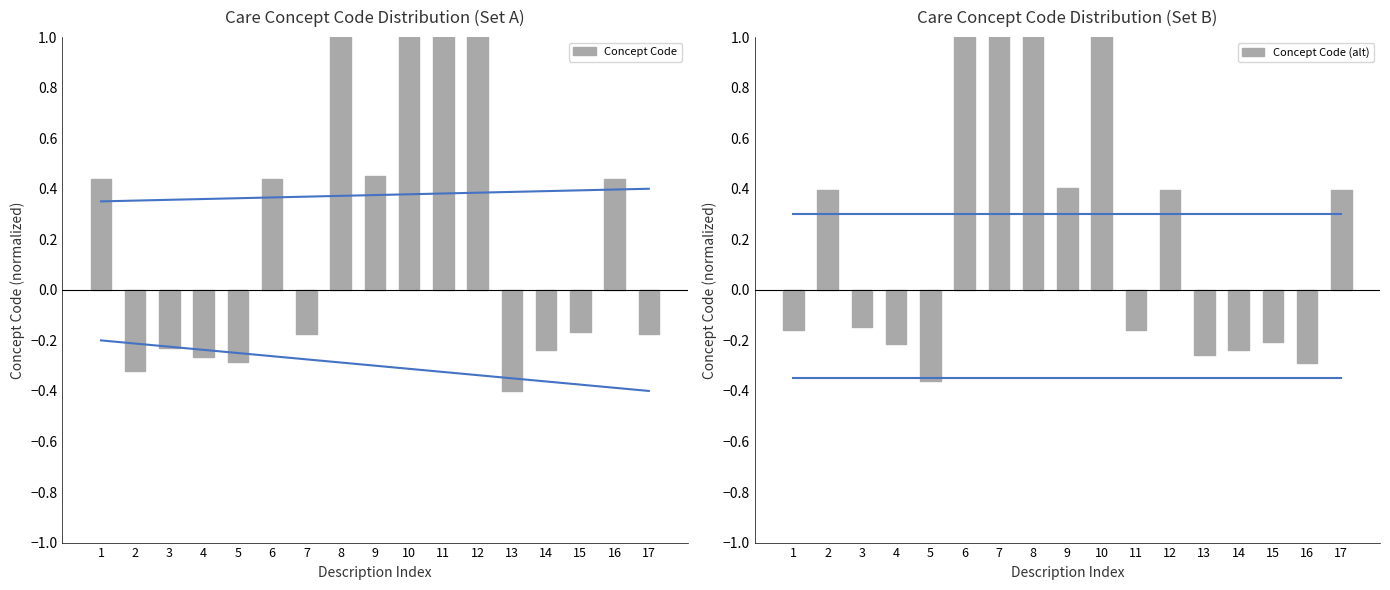

List the labels in order of Concept Code (alt) value, largest first.

7, 8, 6, 10, 9, 17, 12, 2, 3, 11, 1, 15, 4, 14, 13, 16, 5